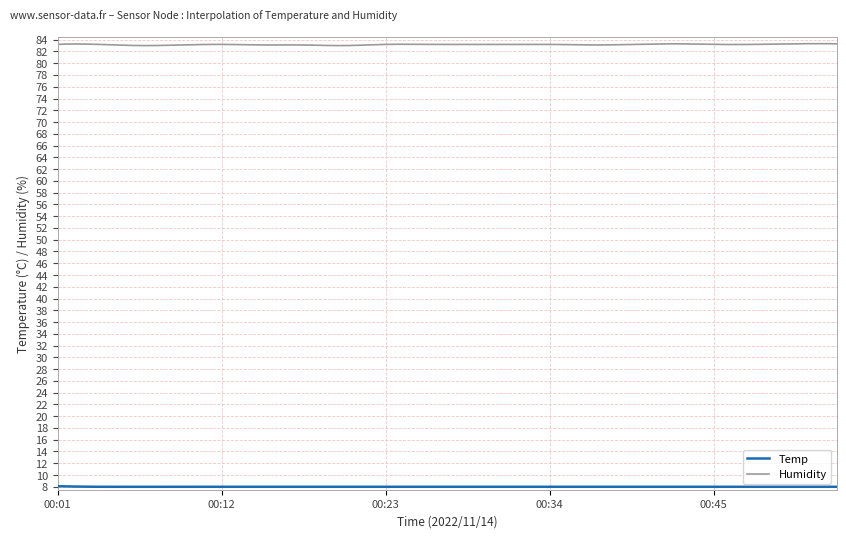

How many distinct data groups are displayed?

2